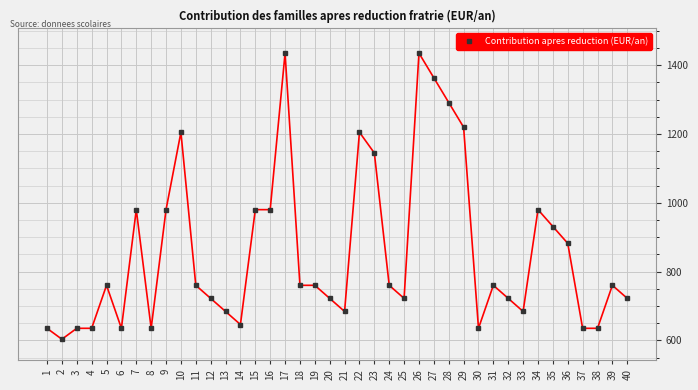

What is the value of the 37th point from the left?

635.0